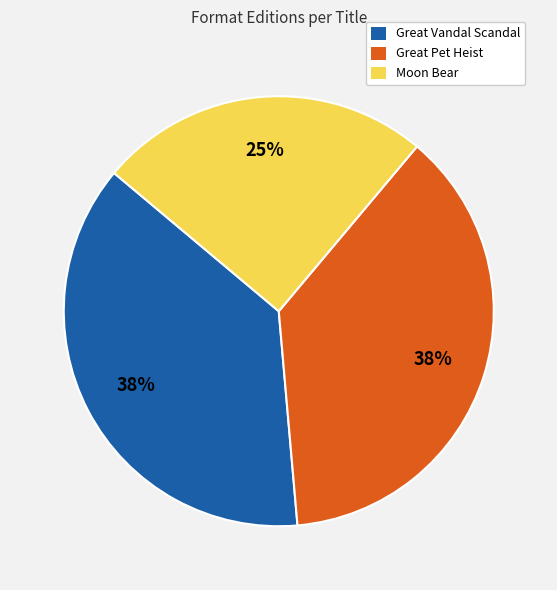

The Great Pet Heist slice represents 46% of the pie. True or false?

False